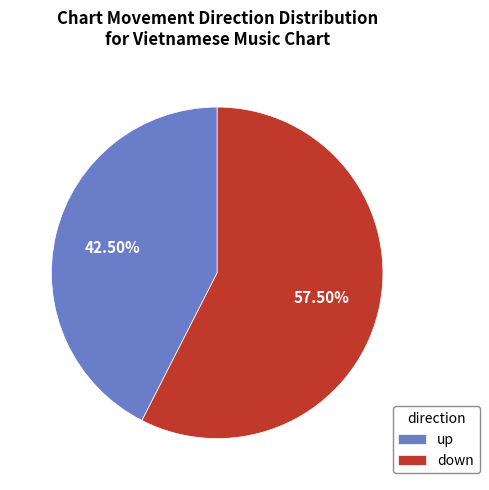

Does down represent more than half of the total?

Yes